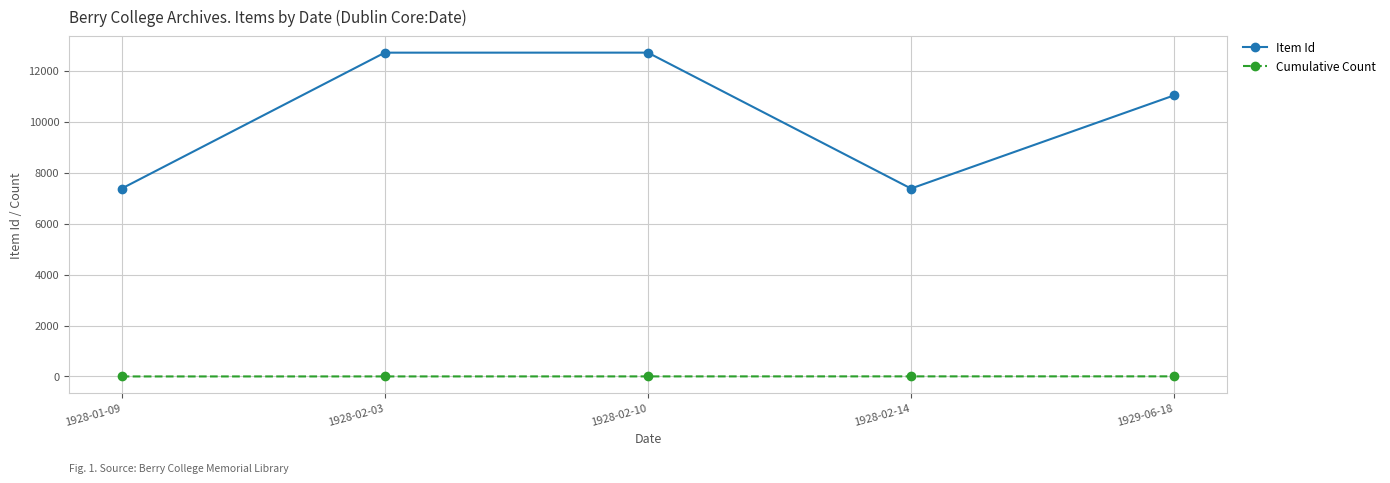

What is the value of the Item Id point at the 5th from the left?

11033